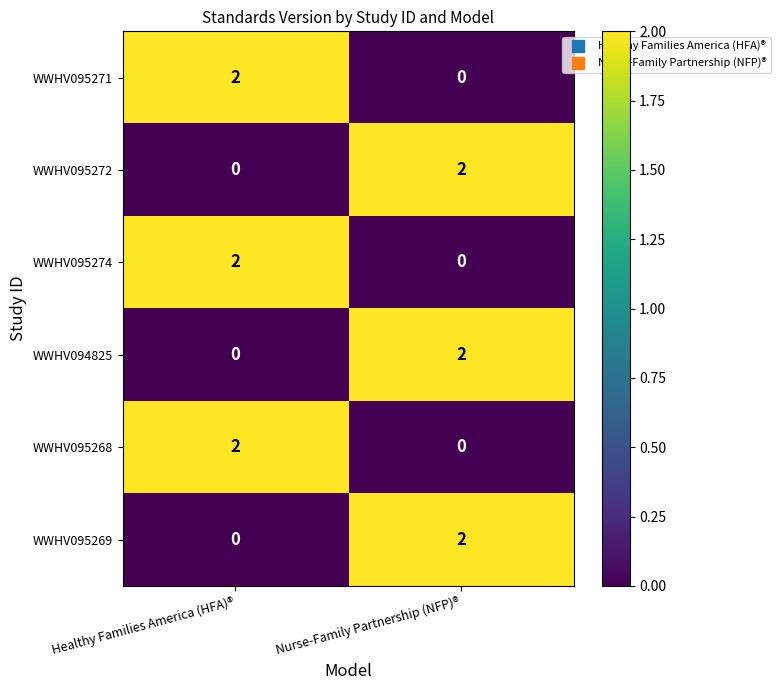

Reading left to right, extract all data points from this chart.

WWHV095271: Healthy Families America (HFA)®=2	Nurse-Family Partnership (NFP)®=0
WWHV095272: Healthy Families America (HFA)®=0	Nurse-Family Partnership (NFP)®=2
WWHV095274: Healthy Families America (HFA)®=2	Nurse-Family Partnership (NFP)®=0
WWHV094825: Healthy Families America (HFA)®=0	Nurse-Family Partnership (NFP)®=2
WWHV095268: Healthy Families America (HFA)®=2	Nurse-Family Partnership (NFP)®=0
WWHV095269: Healthy Families America (HFA)®=0	Nurse-Family Partnership (NFP)®=2